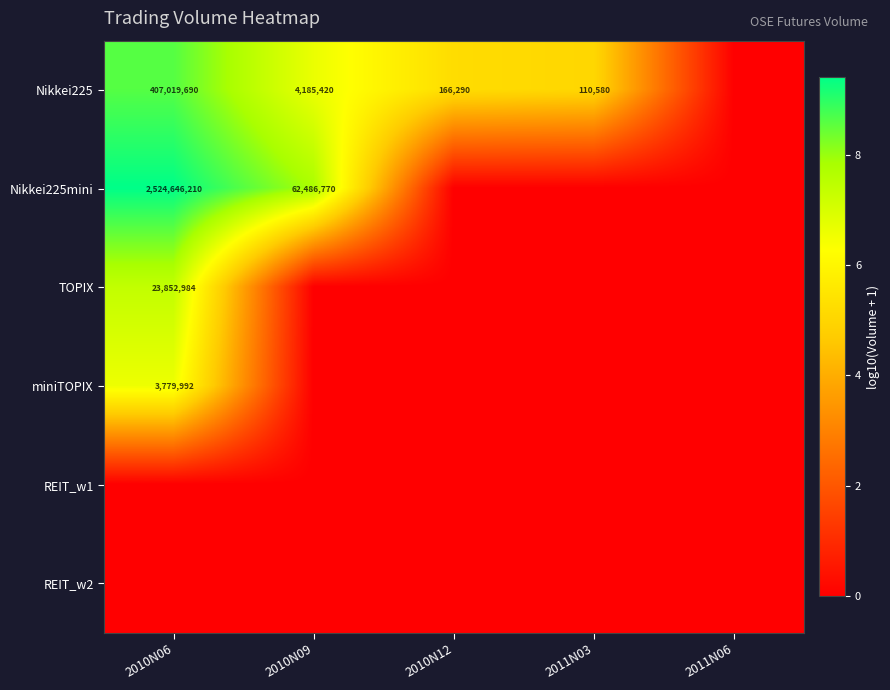

True or false: TOPIX has a value of 23852984 at 2010N06.

True